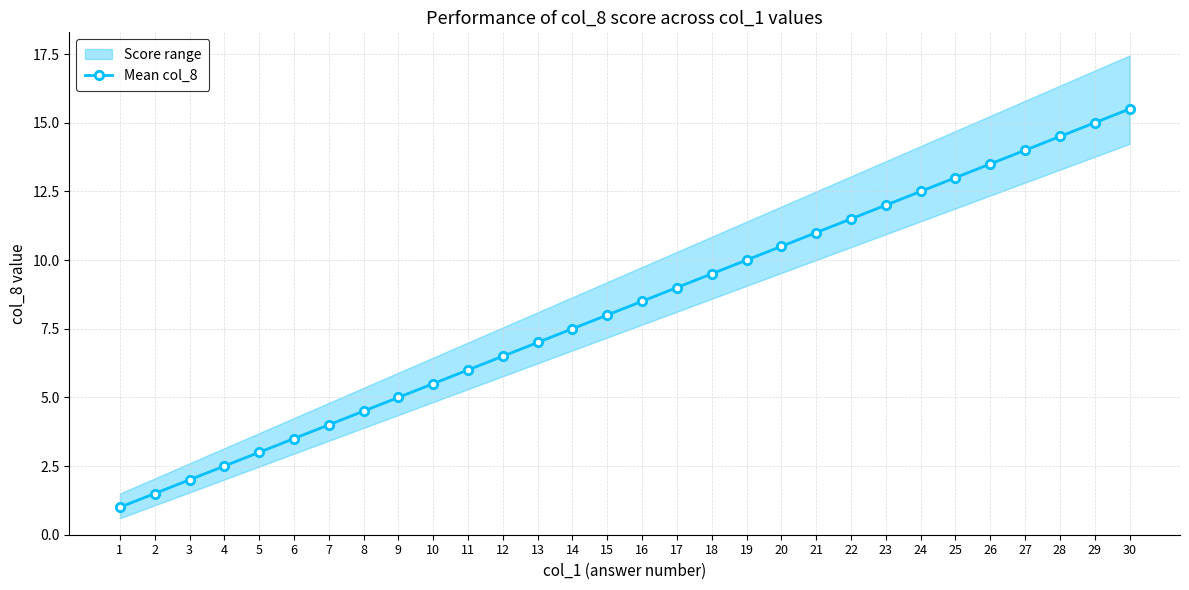

Is it true that the value at 10 is 8.1?

False